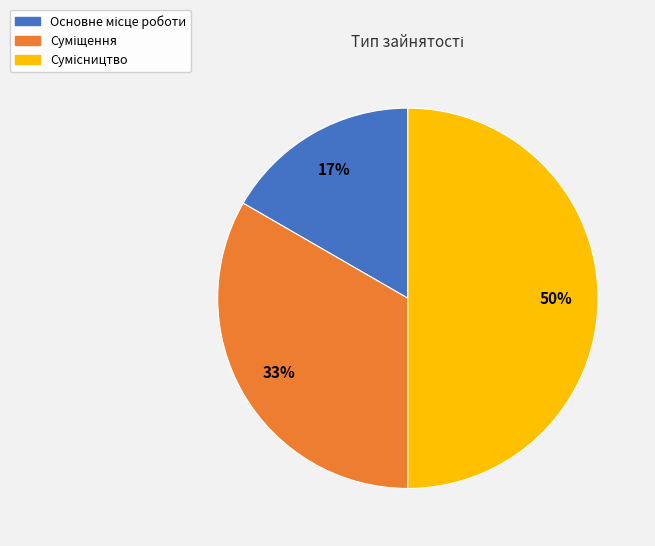

To the nearest percent, what is the difference between the largest and smallest slice percentages?

33%